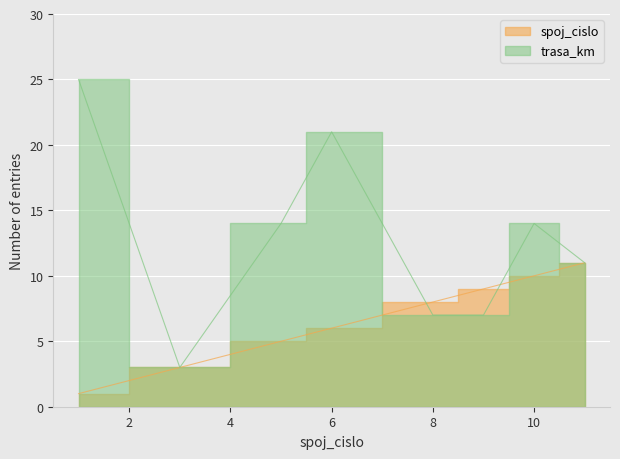

What is the sum of the spoj_cislo values at 6 and 1?

7